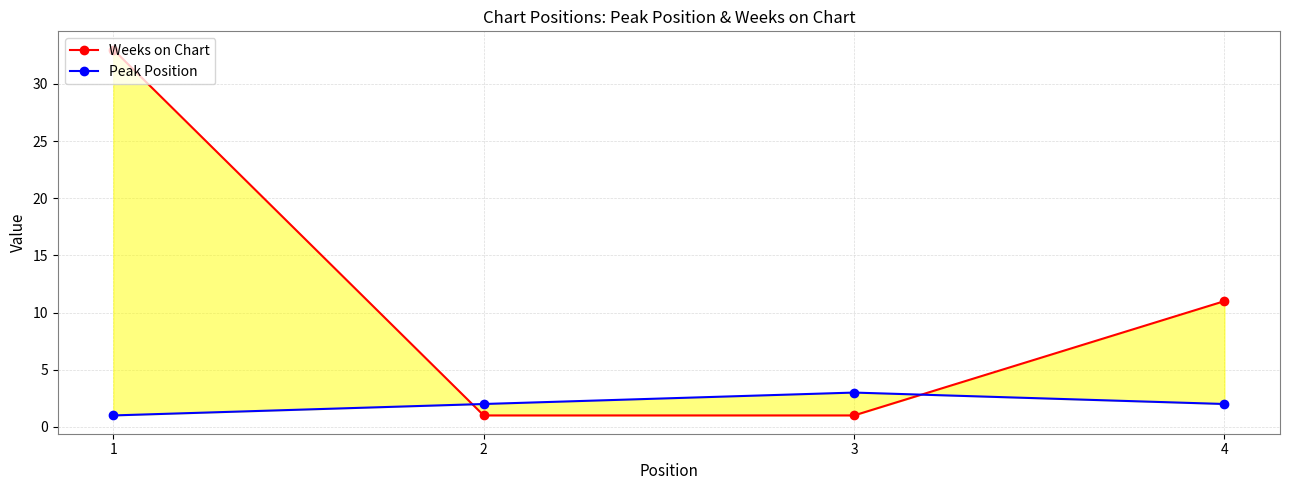

Which category has the lowest value across all series?

2